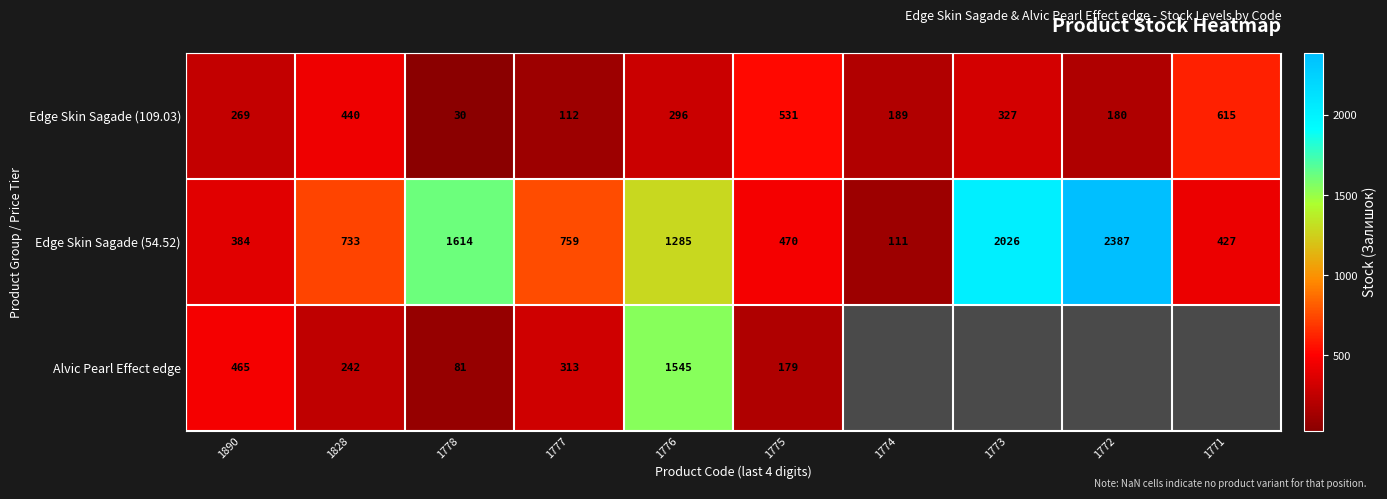

At how many categories does at least one series exceed 196?

9